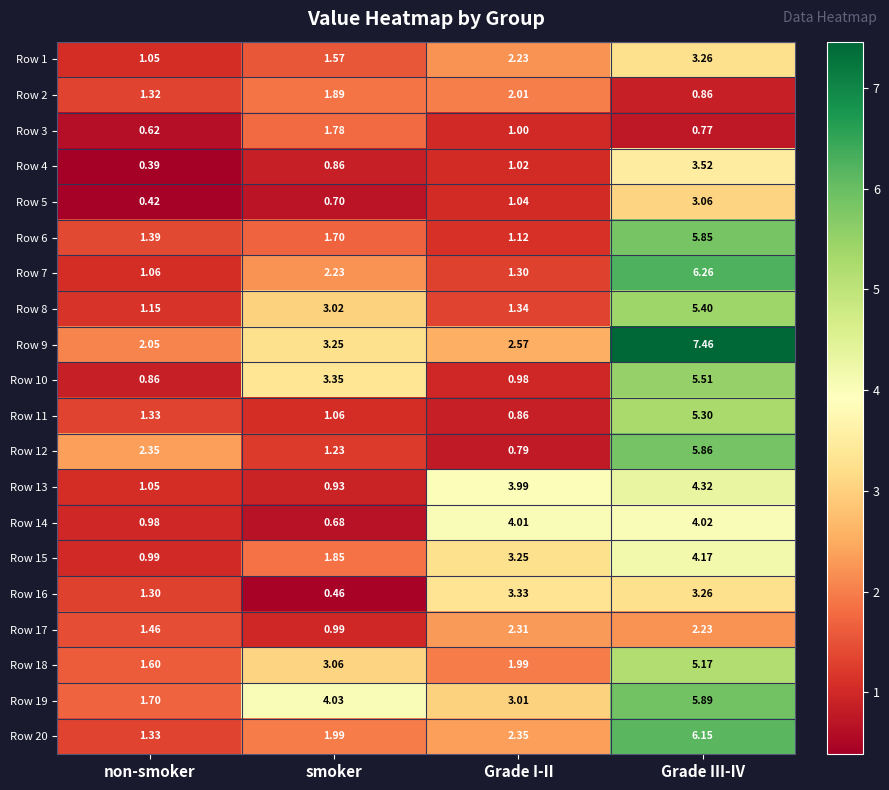

How many series are shown in this chart?

20